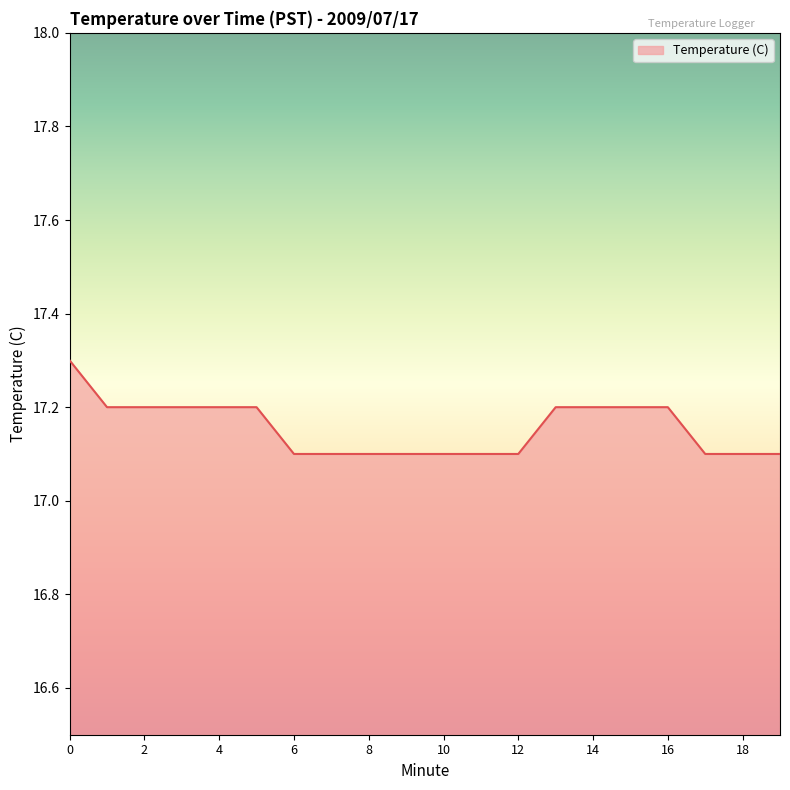

What is the smallest value displayed?

17.1